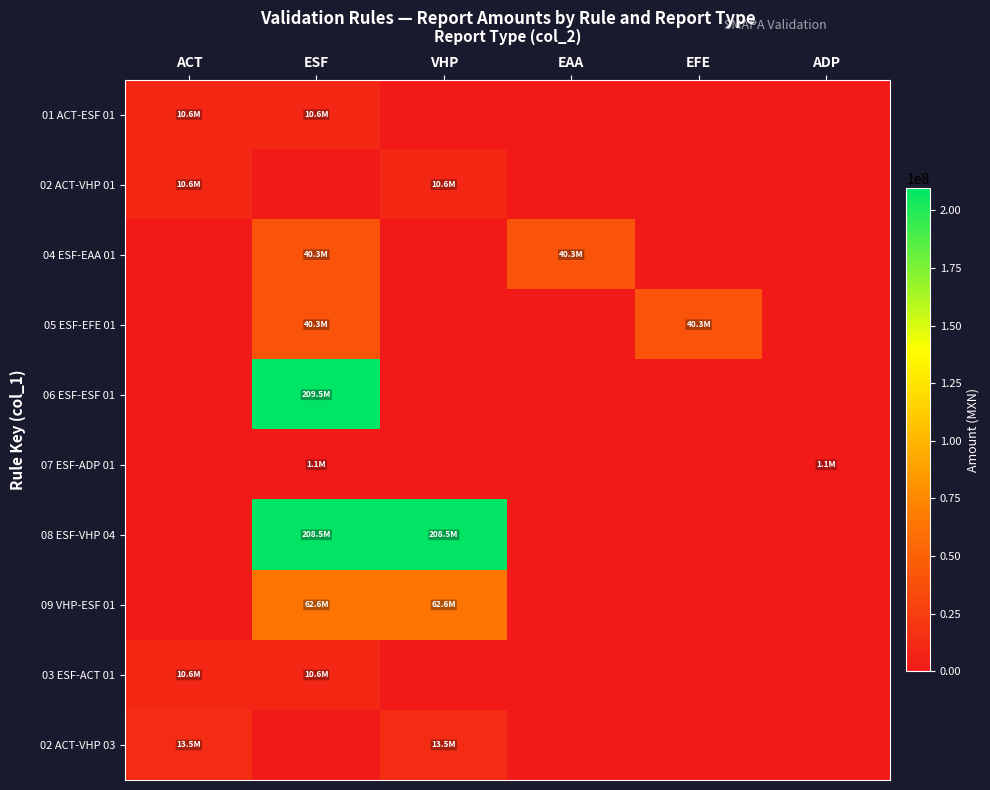

Count the number of categories in the chart.

6